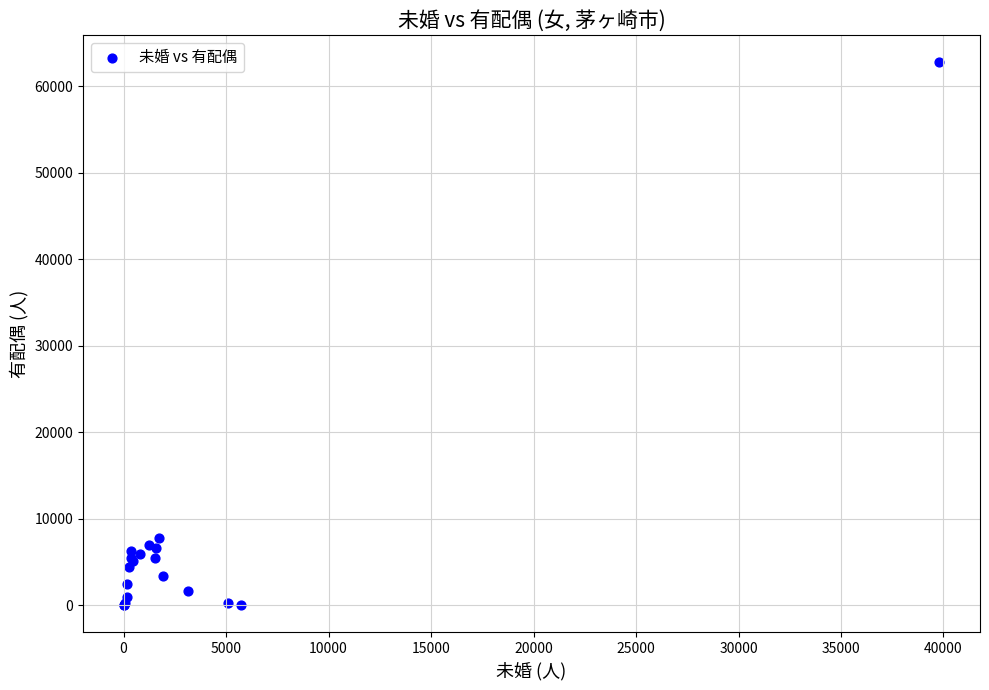

What Y value in the scatter plot is closest to 31374?

7745